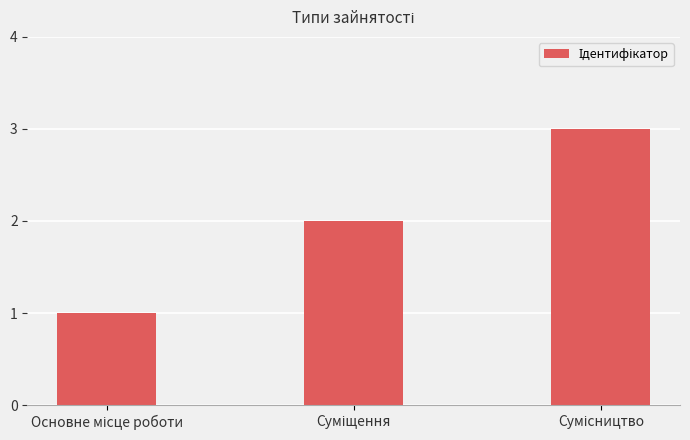

Are the bars horizontal?

No